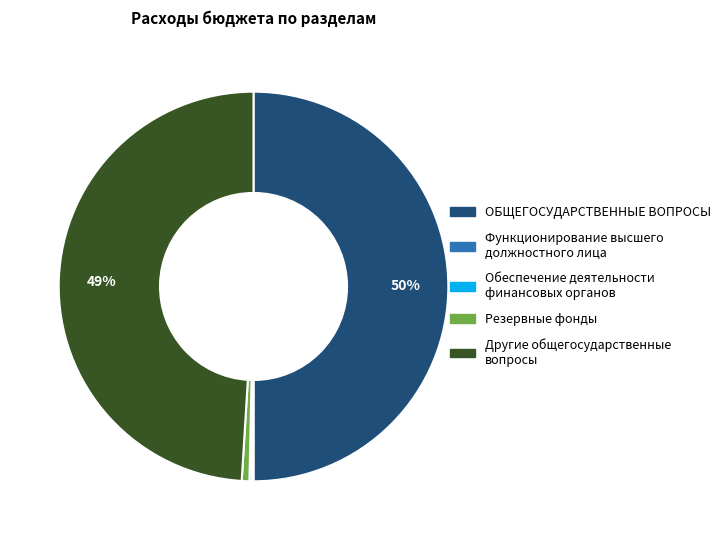

The Другие общегосударственные вопросы slice represents 49% of the pie. True or false?

True